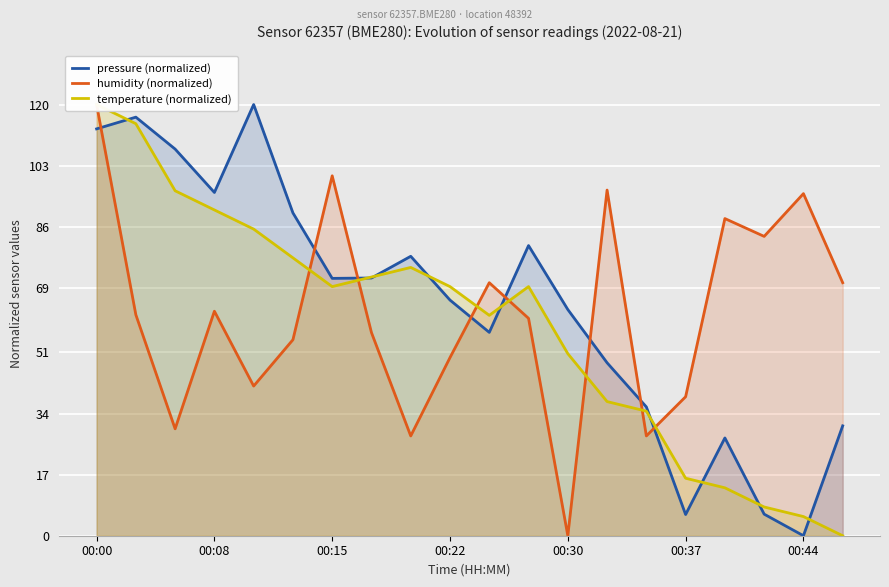

True or false: pressure (normalized) has a value of 167.5 at 00:08.

False